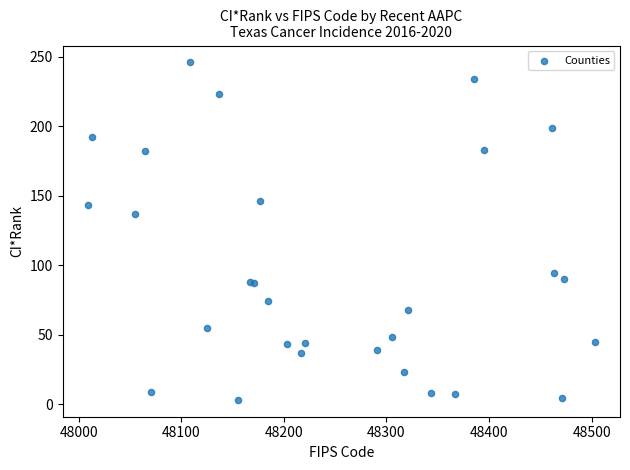

What Y value in the scatter plot is closest to 124?

137